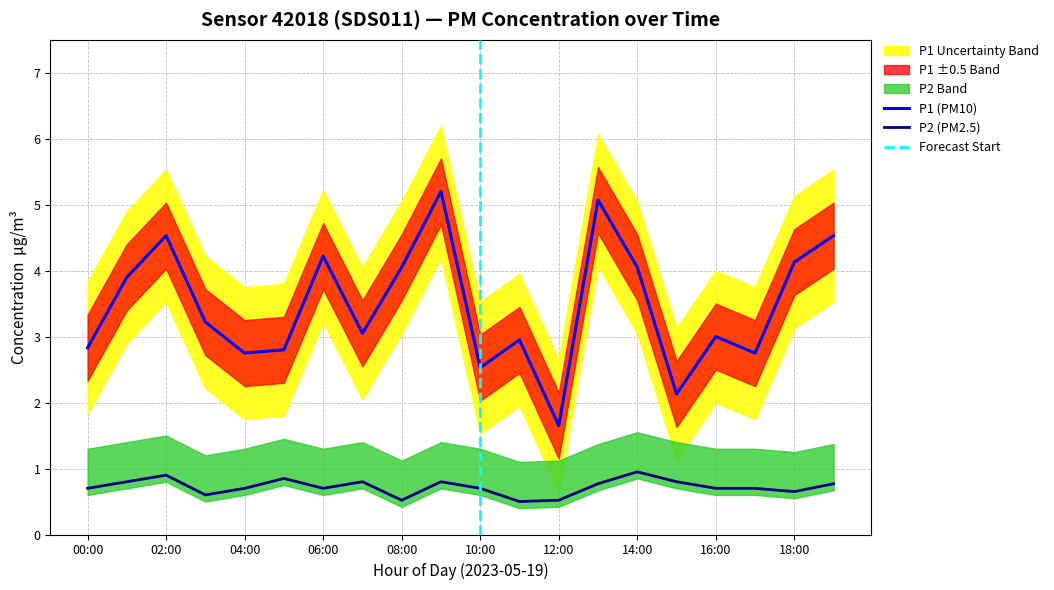

At which category does P1 reach its first local valley?

04:00